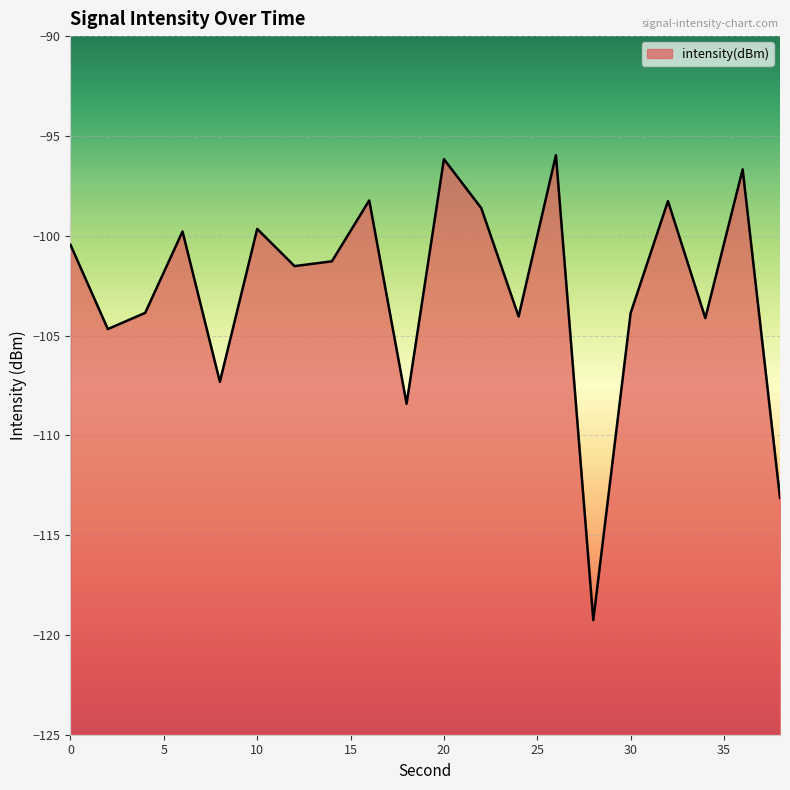

Reading left to right, extract all data points from this chart.

0=-100.5	2=-104.7	4=-103.9	6=-99.8	8=-107.3	10=-99.7	12=-101.5	14=-101.3	16=-98.2	18=-108.4	20=-96.2	22=-98.6	24=-104.0	26=-96.0	28=-119.3	30=-103.9	32=-98.3	34=-104.1	36=-96.7	38=-113.1